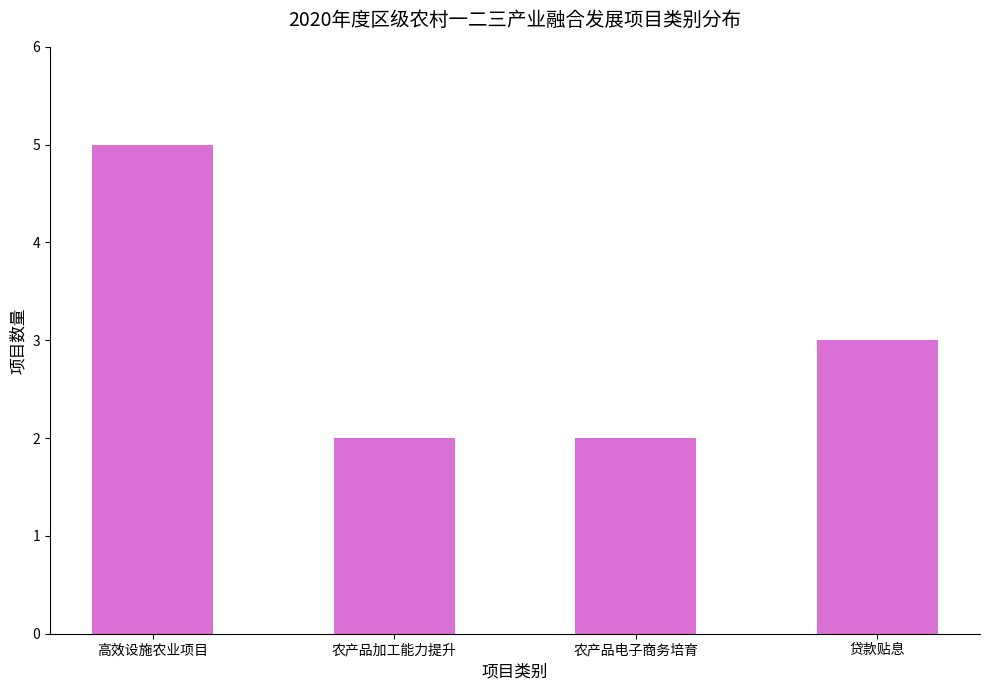

How many values are below 3?

2